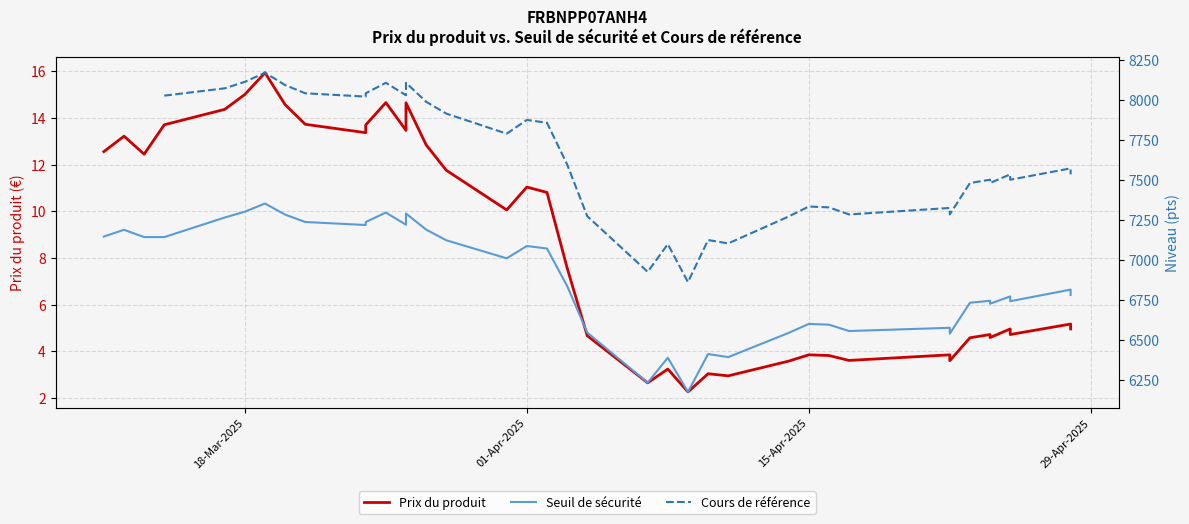

True or false: Seuil de sécurité and Prix du produit intersect in this chart.

False